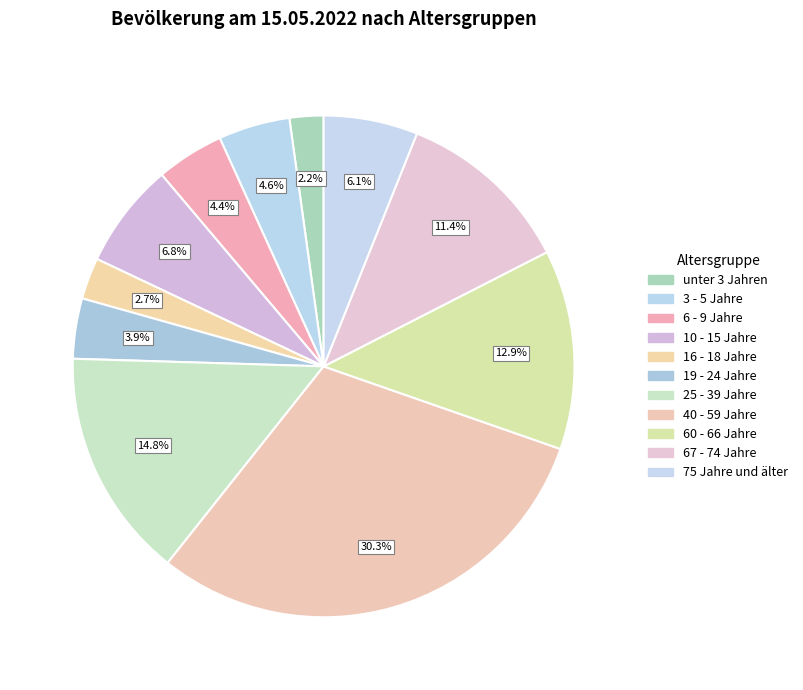

How much of the chart is everything except 6 - 9 Jahre?

95.6%